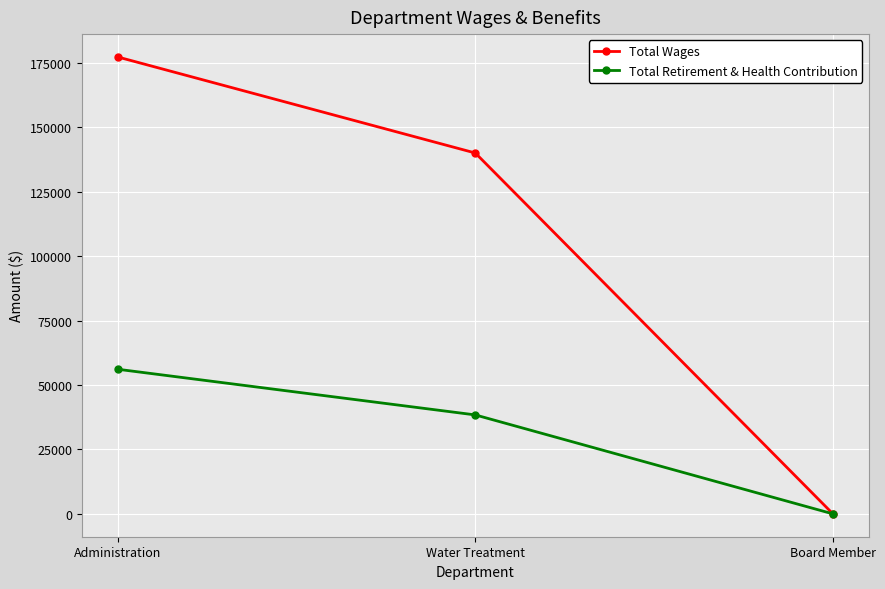

How many distinct data groups are displayed?

2